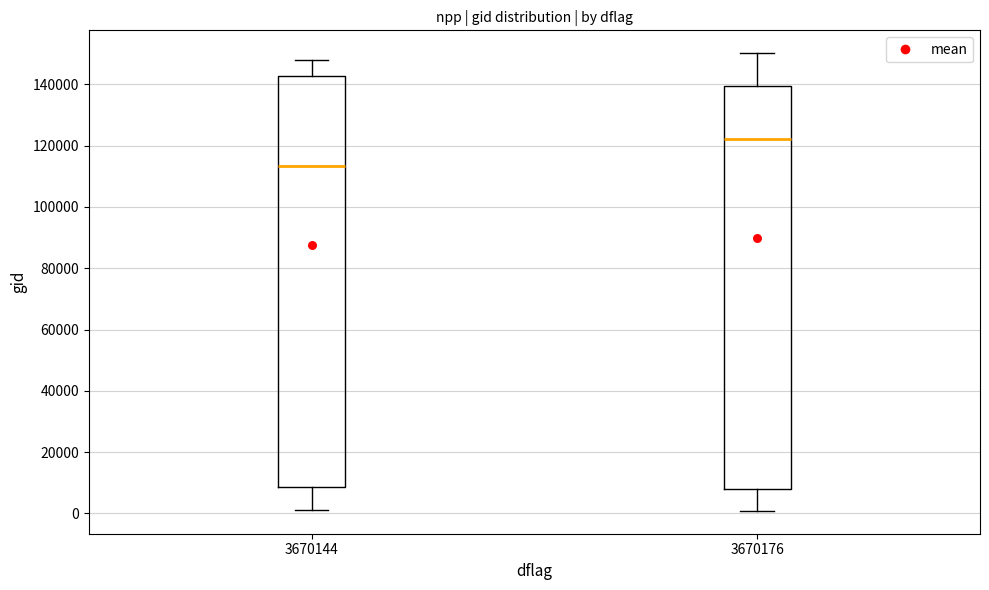

Which box is the tallest, from its lower edge to its upper edge?

3670144